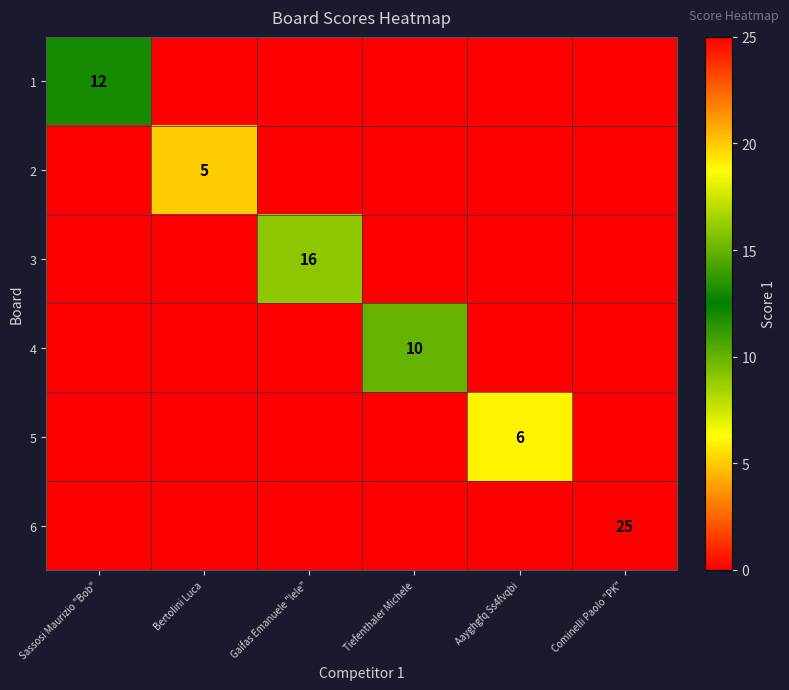

What is the difference between the 2 values at Sassosi Maurizio "Bob" and Bertolini Luca?

5